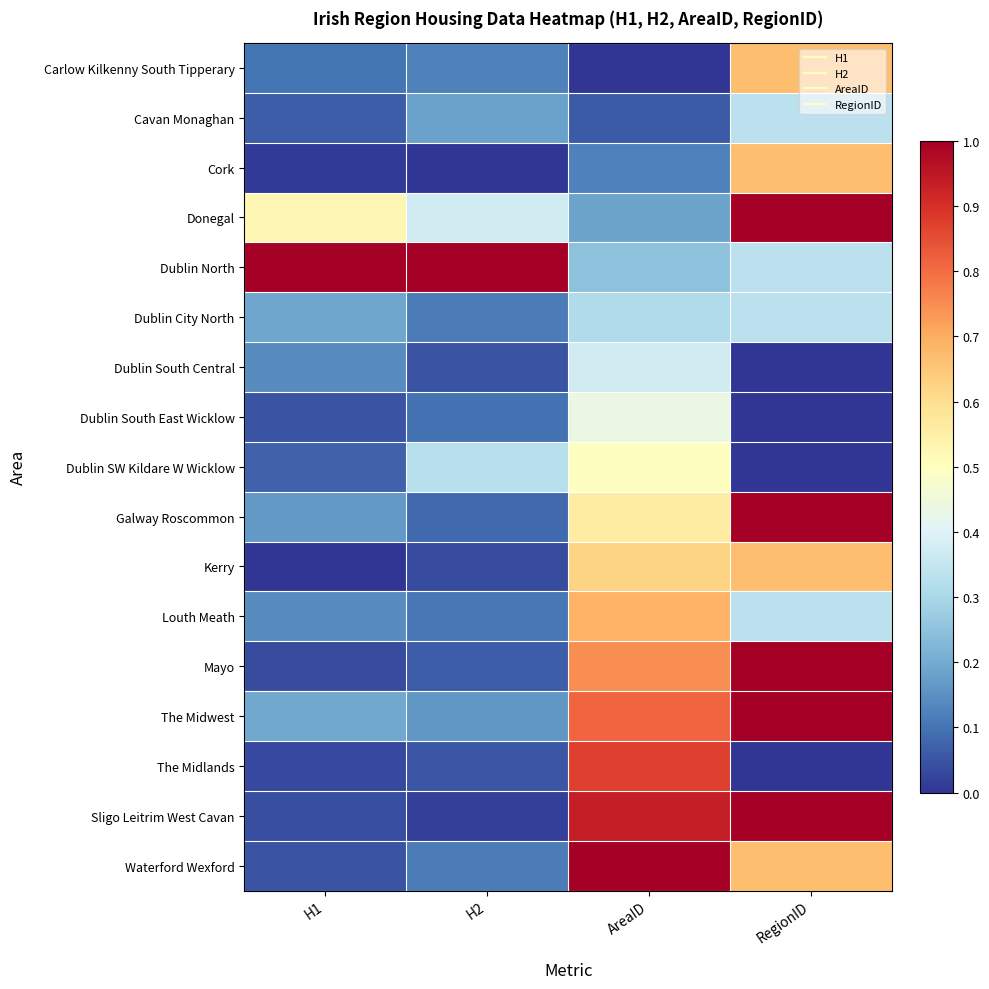

What is the difference between the highest and lowest values at AreaID?

1.0